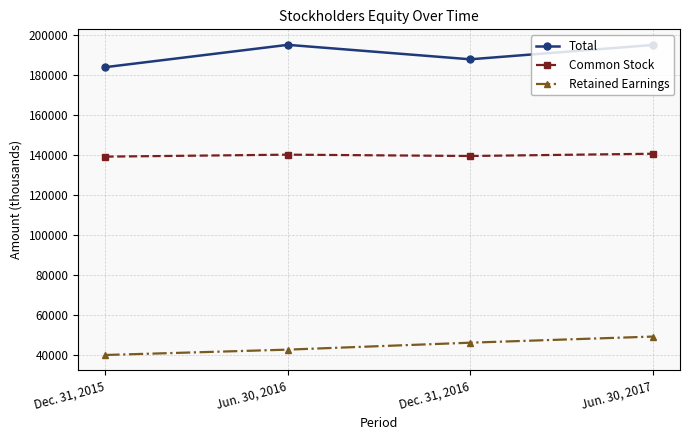

How many series are shown in this chart?

3